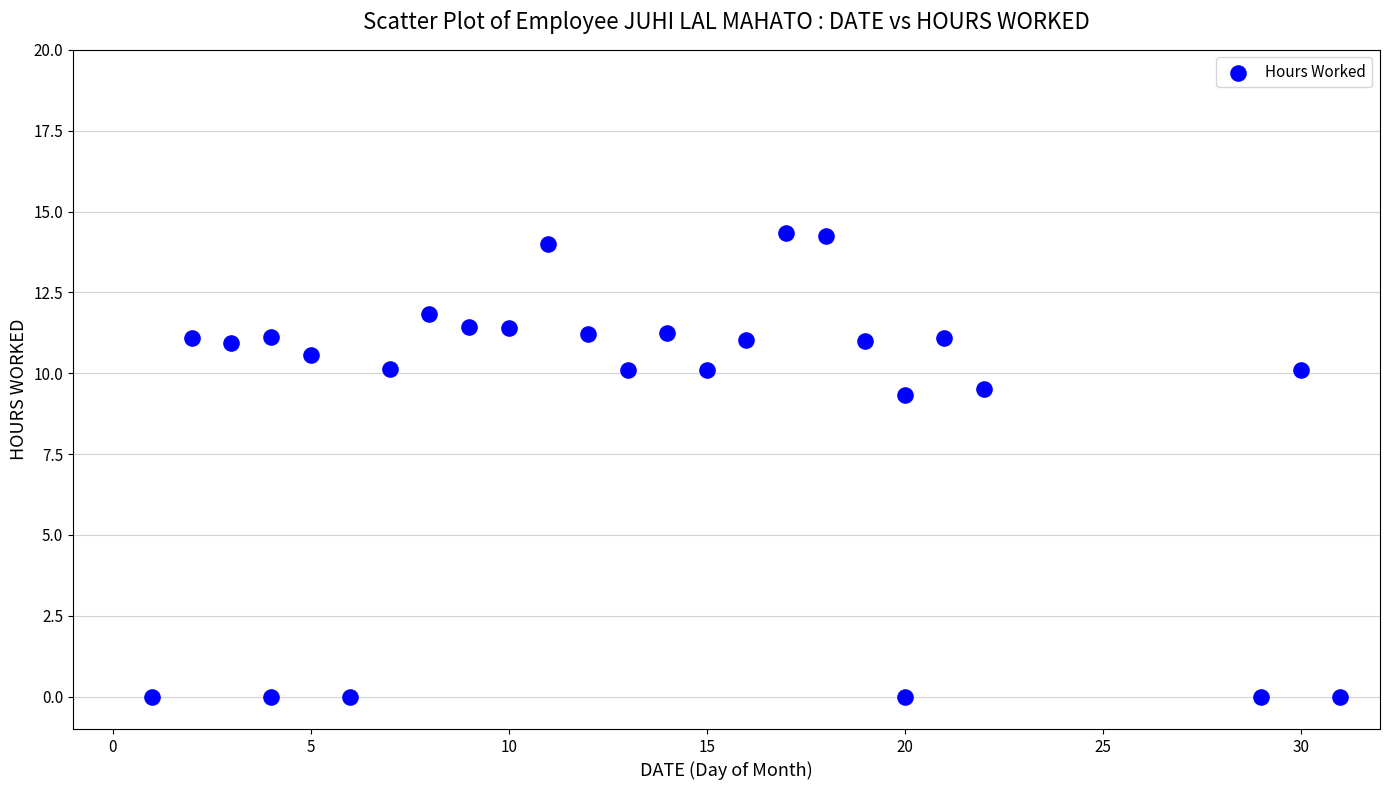

What is the range of Y values (max minus min)?

14.3